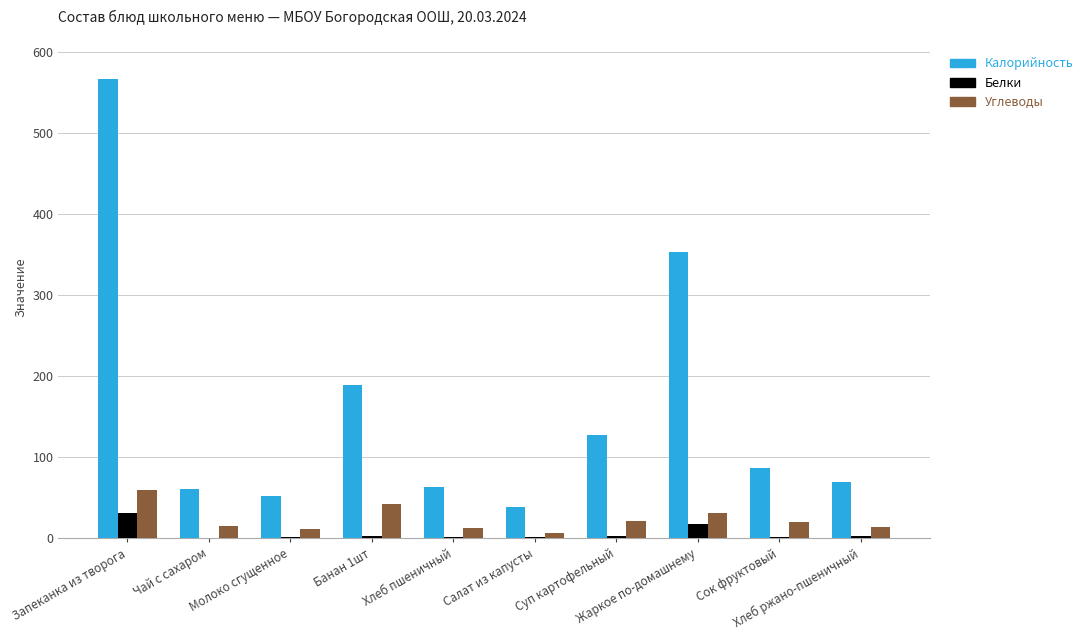

What is the sum of all Белки values?

63